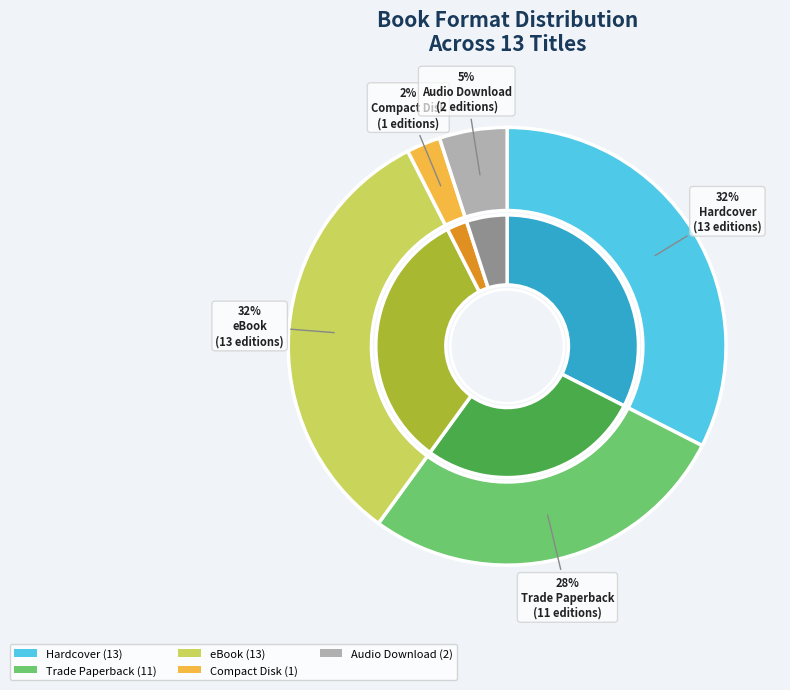

To the nearest percent, what is the average slice percentage?

20%